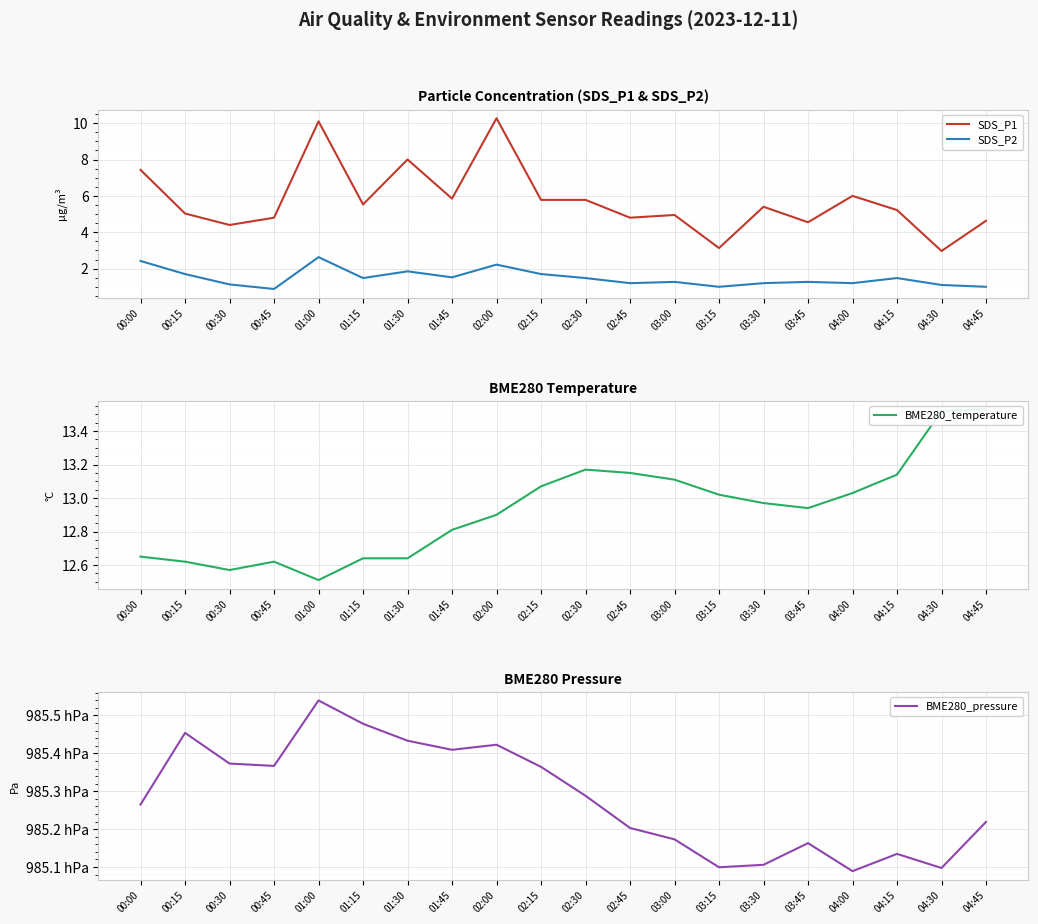

Does the chart display data point markers on the line(s)?

No